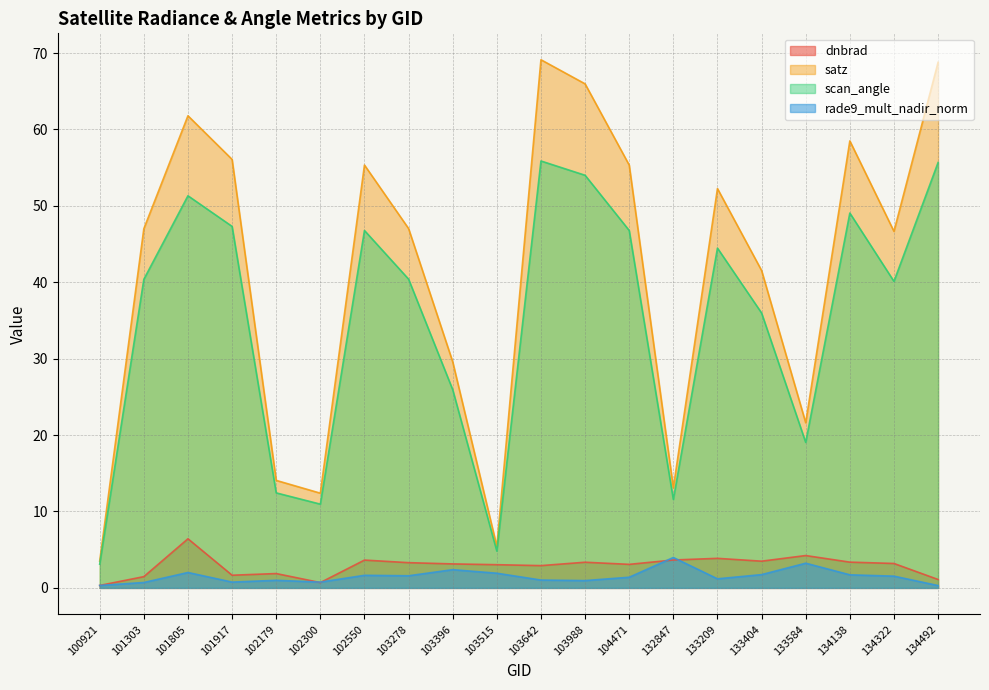

Is it true that satz equals 25.1 at 101303?

False